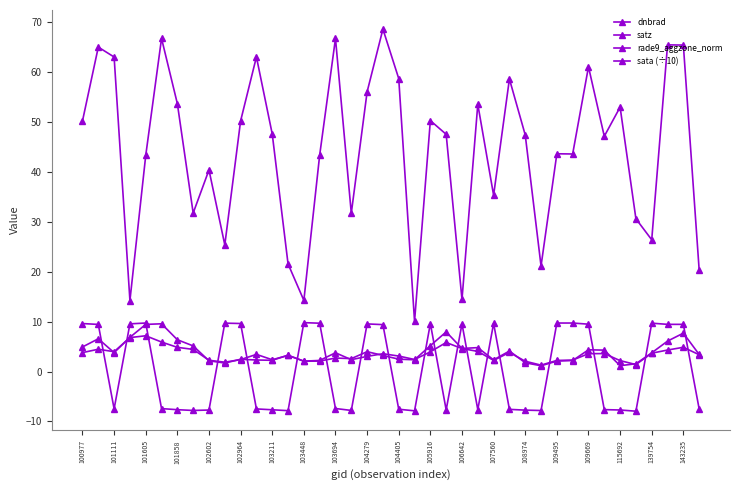

What is the average value of the rade9_aggzone_norm series?

3.5